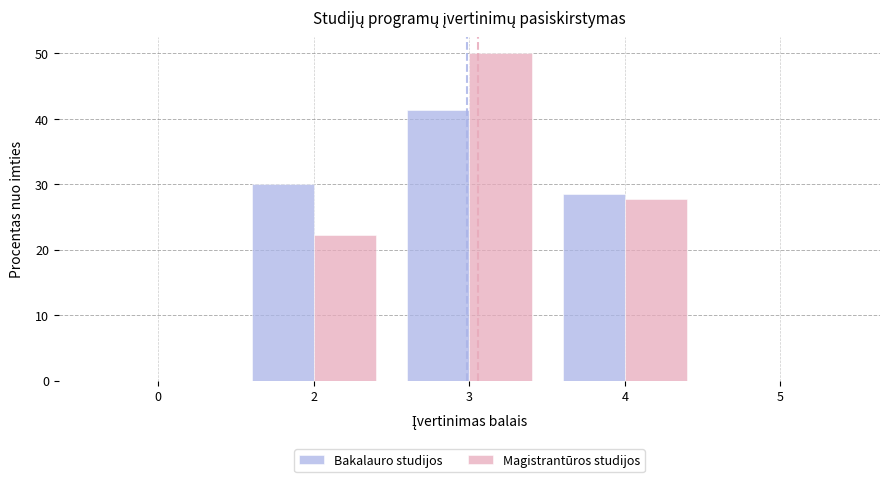

Reading right to left, list all the values displayed in this chart.

Bakalauro studijos: 5=0.0	4=28.6	3=41.4	2=30.0	0=0.0
Magistrantūros studijos: 5=0.0	4=27.8	3=50.0	2=22.2	0=0.0